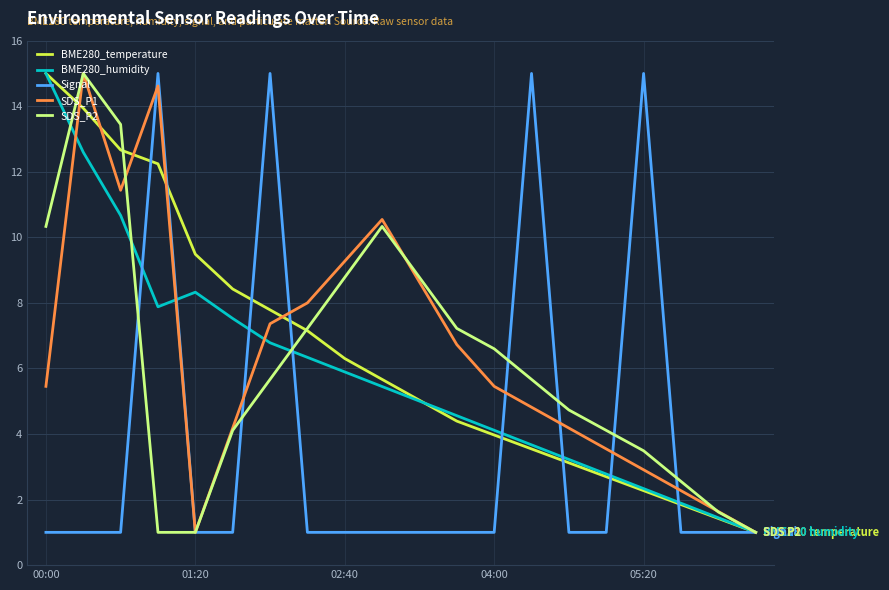

What is the maximum value shown in the chart?

15.0